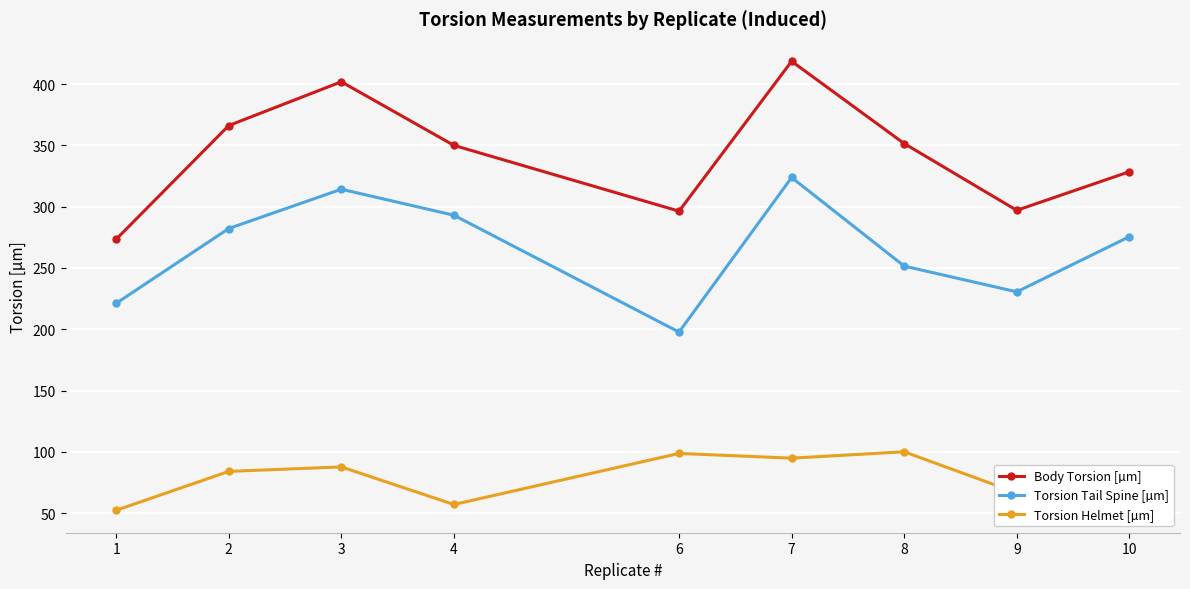

Rank the series at 3 from lowest to highest value.

Torsion Helmet [µm], Torsion Tail Spine [µm], Body Torsion [µm]